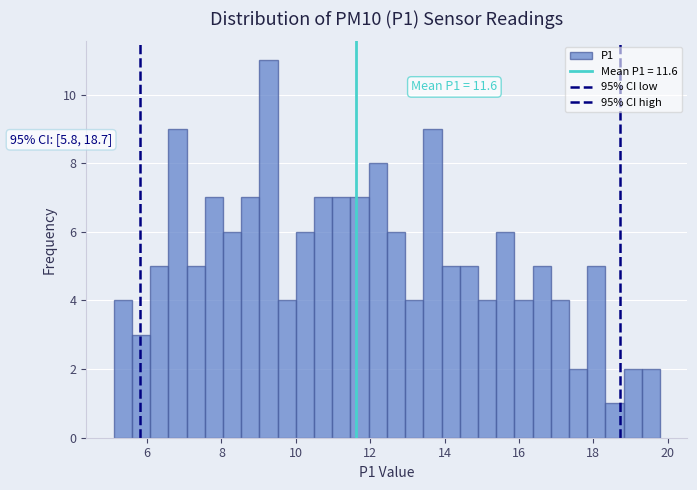

Read against the x-axis, roughly where is the centre of the tallest bar?

9.2